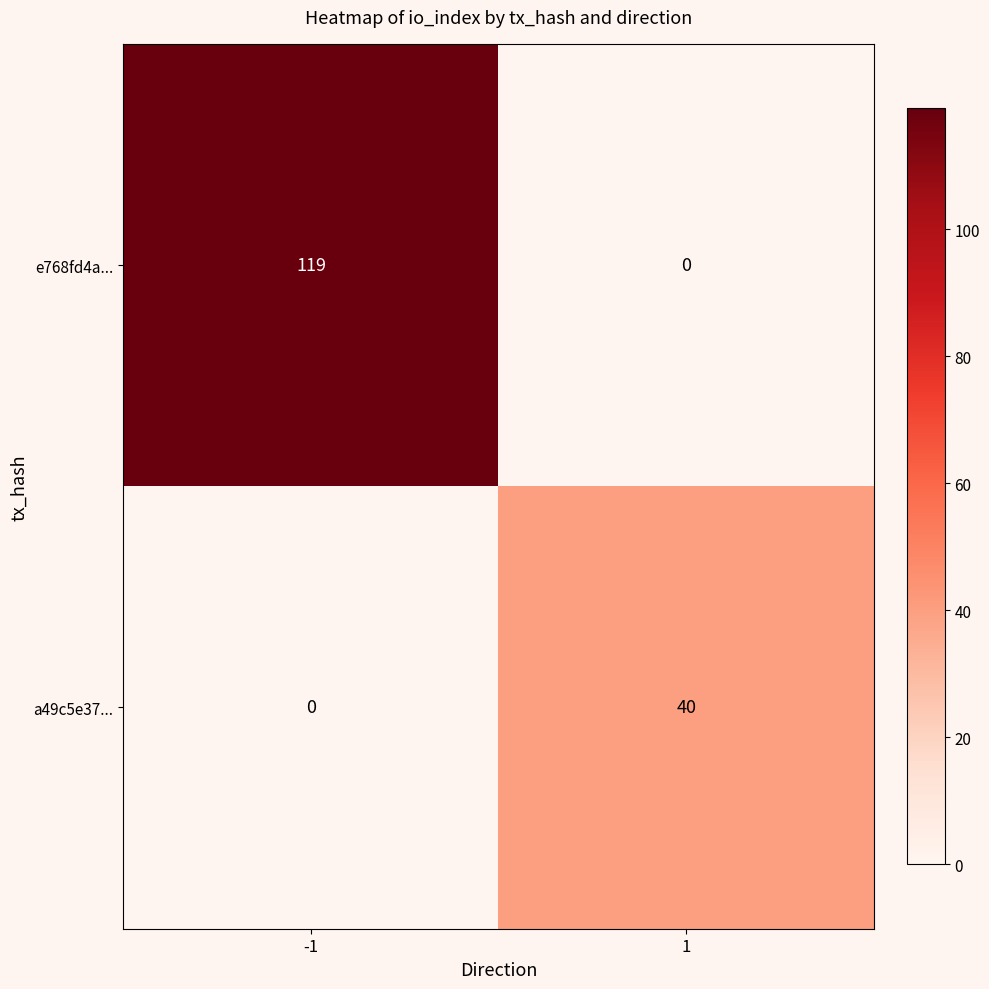

Is it true that e768fd4a... equals 0 at 1?

True